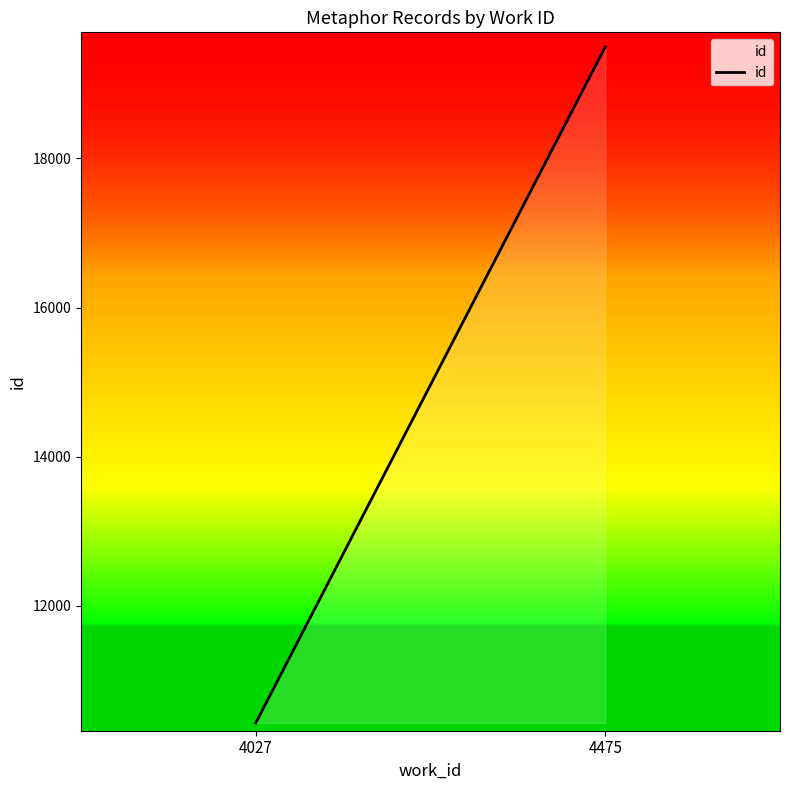

Reading right to left, transcribe all the data shown in this chart.

19496	10432